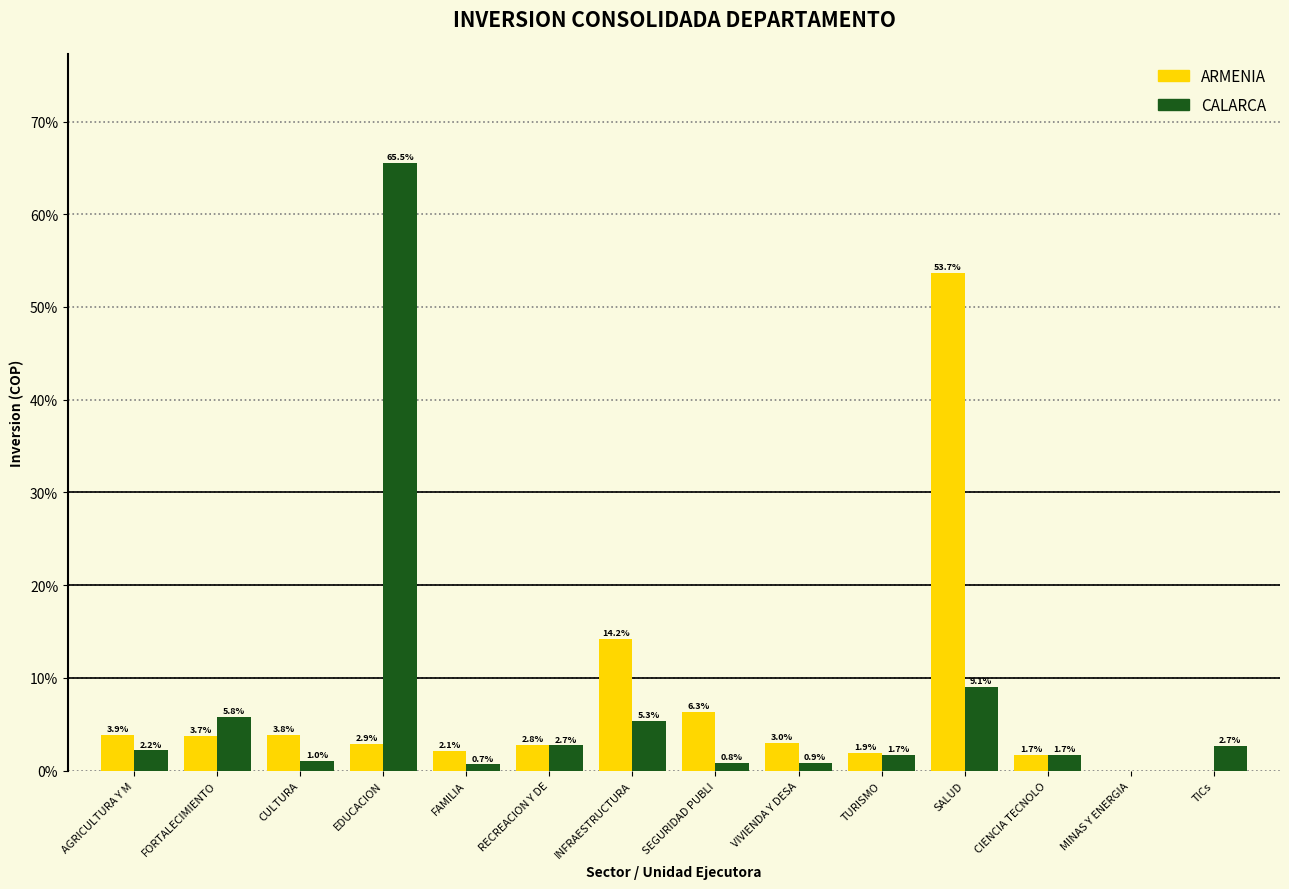

Reading right to left, transcribe all the data shown in this chart.

ARMENIA: TICs=0.0	MINAS Y ENERGIA=0.0	CIENCIA TECNOLO=1.7	SALUD=53.7	TURISMO=1.9	VIVIENDA Y DESA=3.0	SEGURIDAD PUBLI=6.3	INFRAESTRUCTURA=14.2	RECREACION Y DE=2.8	FAMILIA=2.1	EDUCACION=2.9	CULTURA=3.8	FORTALECIMIENTO=3.7	AGRICULTURA Y M=3.9
CALARCA: TICs=2.7	MINAS Y ENERGIA=0.0	CIENCIA TECNOLO=1.7	SALUD=9.1	TURISMO=1.7	VIVIENDA Y DESA=0.9	SEGURIDAD PUBLI=0.8	INFRAESTRUCTURA=5.3	RECREACION Y DE=2.7	FAMILIA=0.7	EDUCACION=65.5	CULTURA=1.0	FORTALECIMIENTO=5.8	AGRICULTURA Y M=2.2